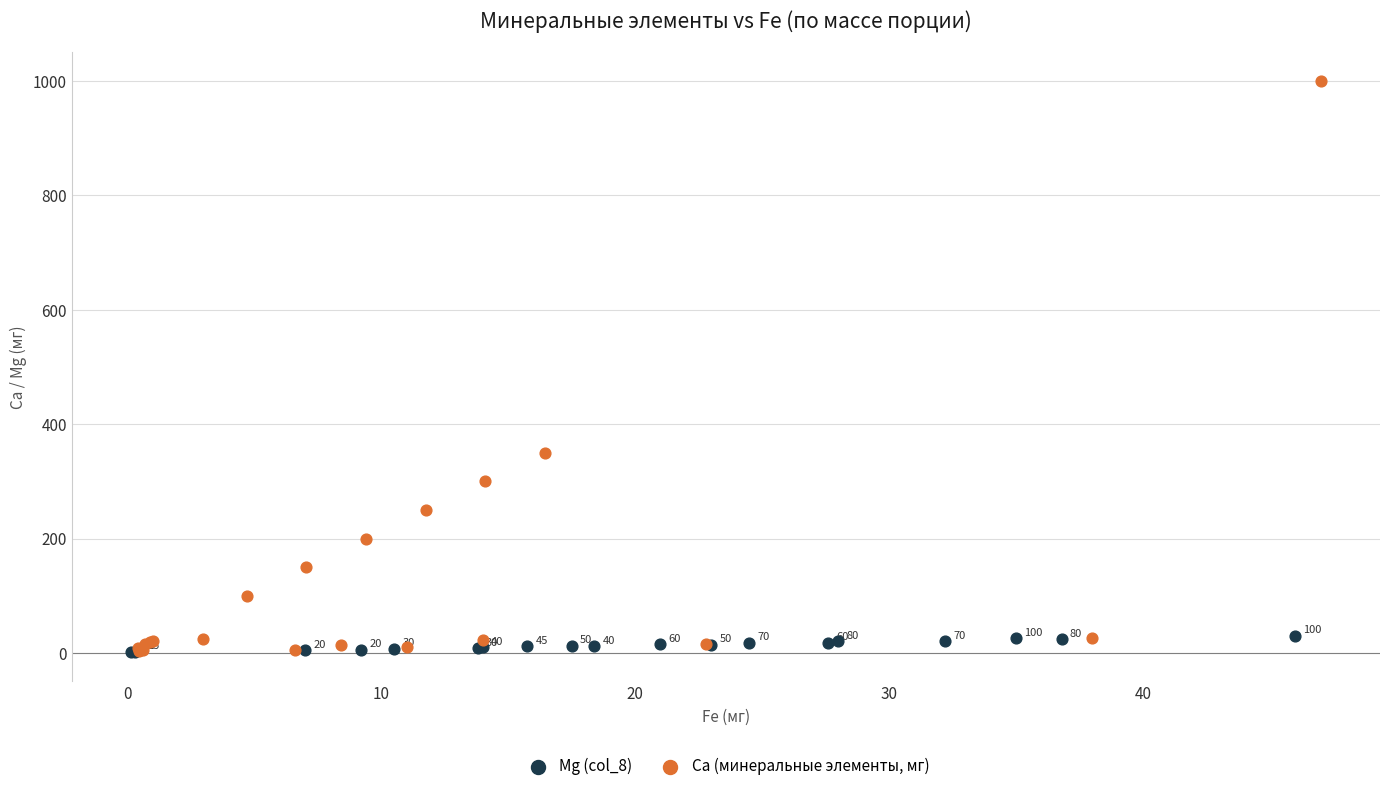

Which series has the widest spread of Y values?

Ca (минеральные элементы, мг)